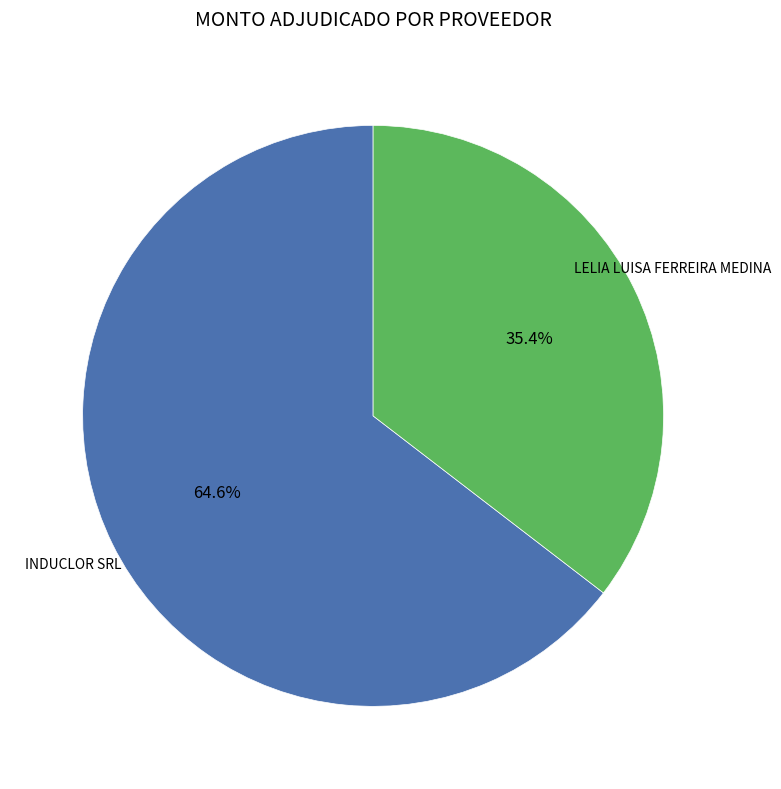

What is the majority slice?

INDUCLOR SRL